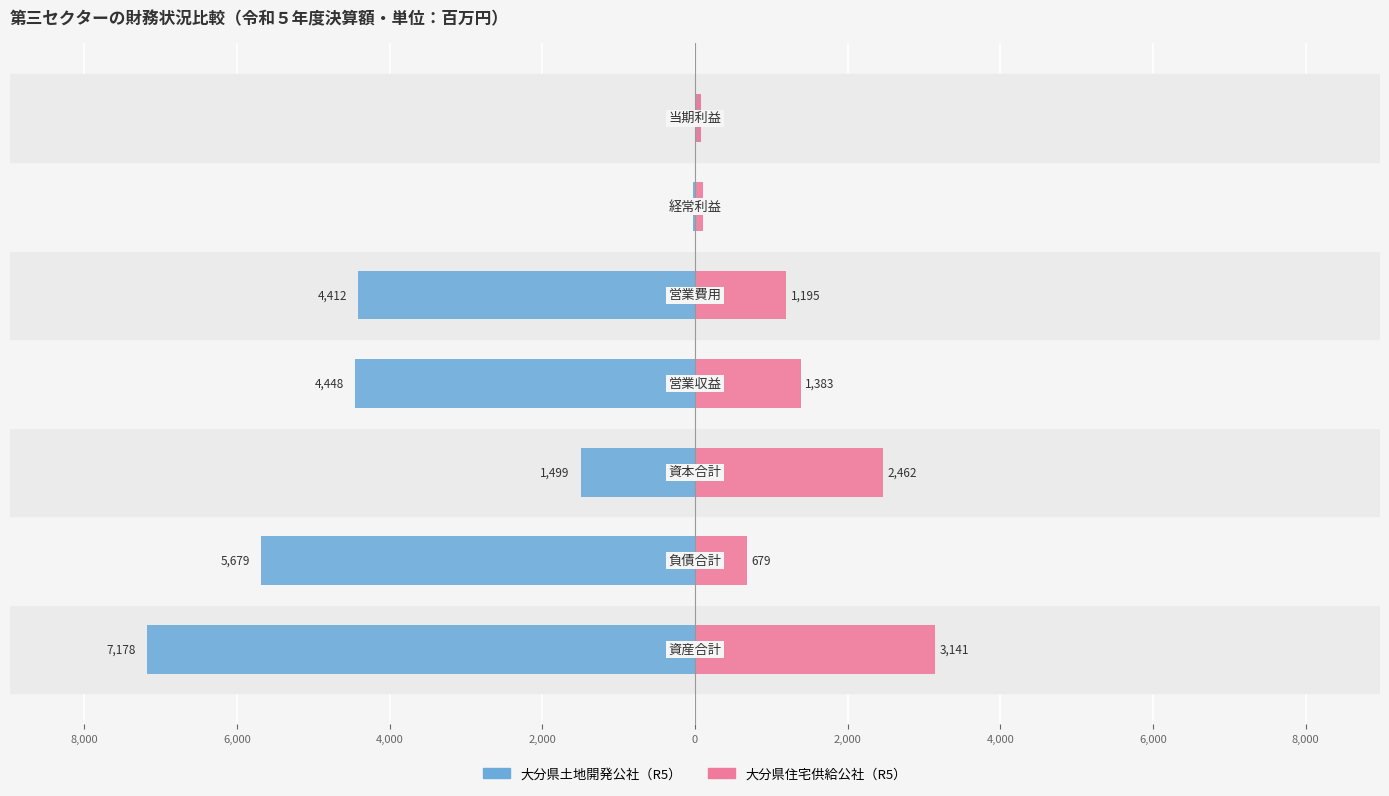

Are the bars horizontal?

Yes